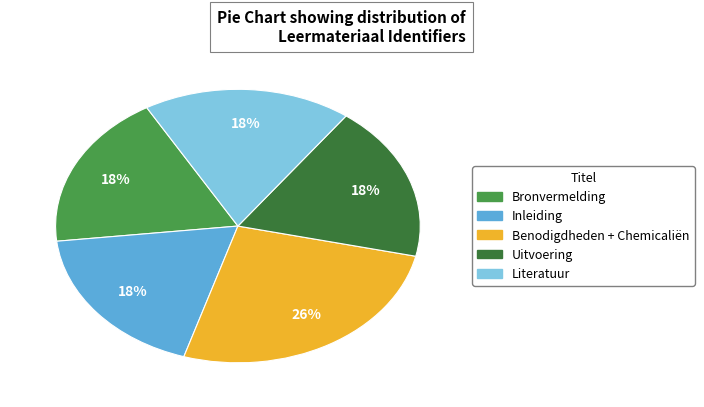

Which has a higher value, Benodigdheden + Chemicaliën or Inleiding?

Benodigdheden + Chemicaliën